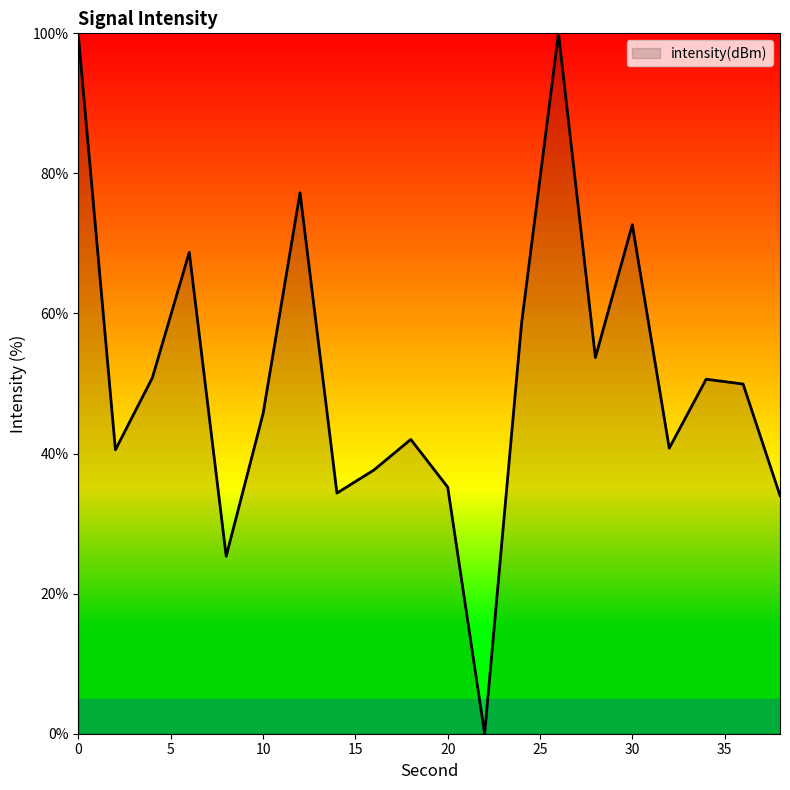

How many lines are shown in the chart?

1